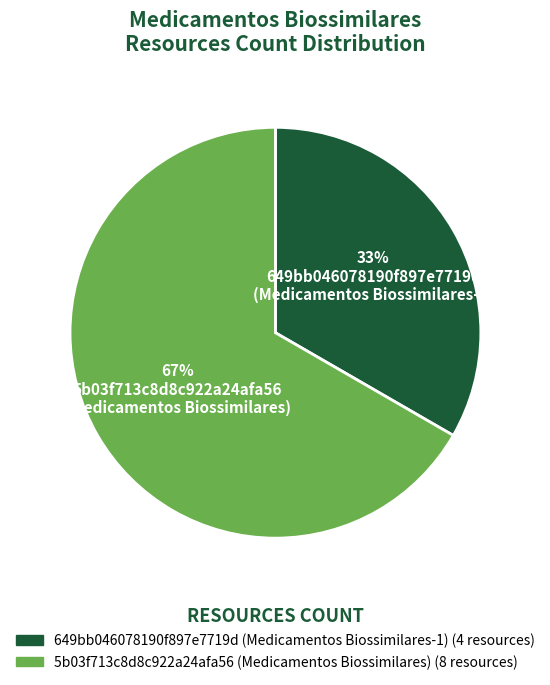

Which slice is the largest?

5b03f713c8d8c922a24afa56 (Medicamentos Biossimilares)